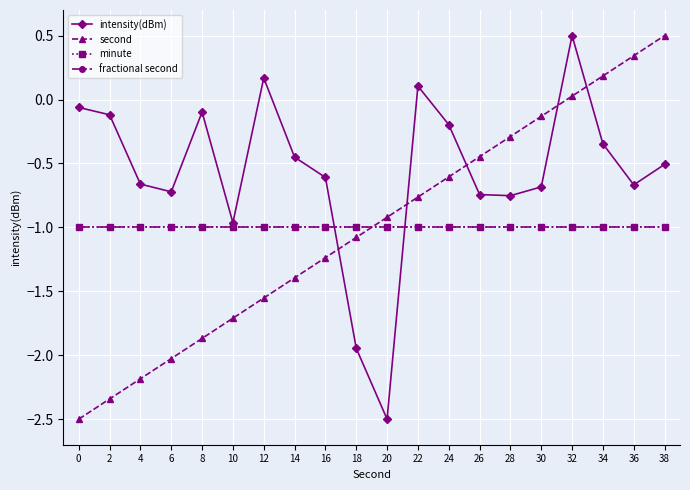

True or false: intensity(dBm) has a value of -0.3 at 34.

True